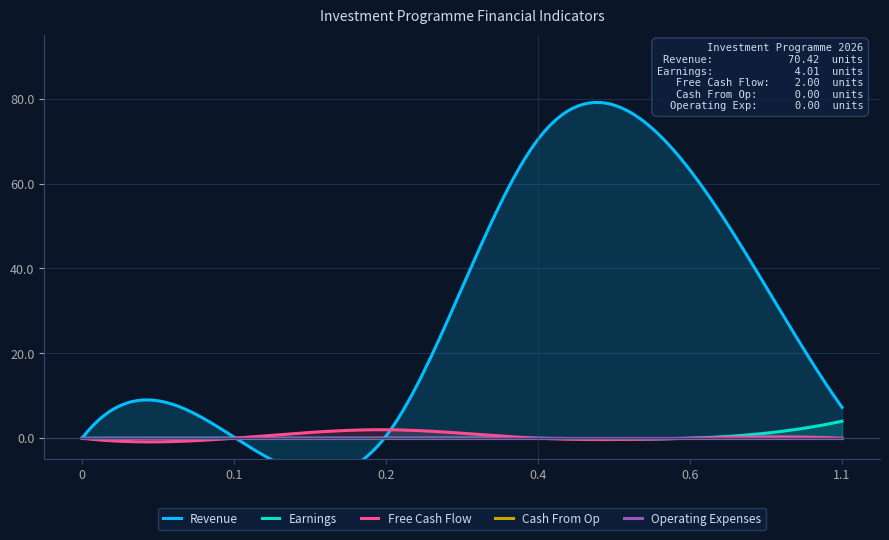

What is the label of the 4th point from the right?

0.2